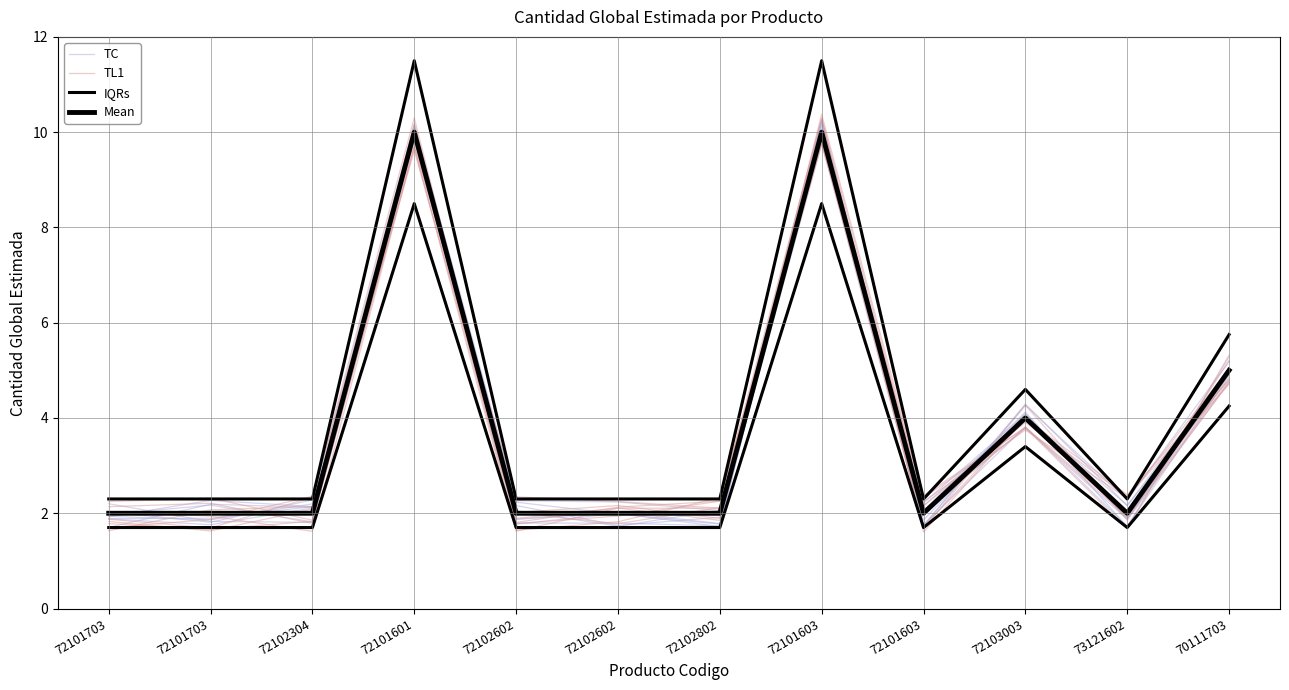

What is the minimum value for TC?

1.7